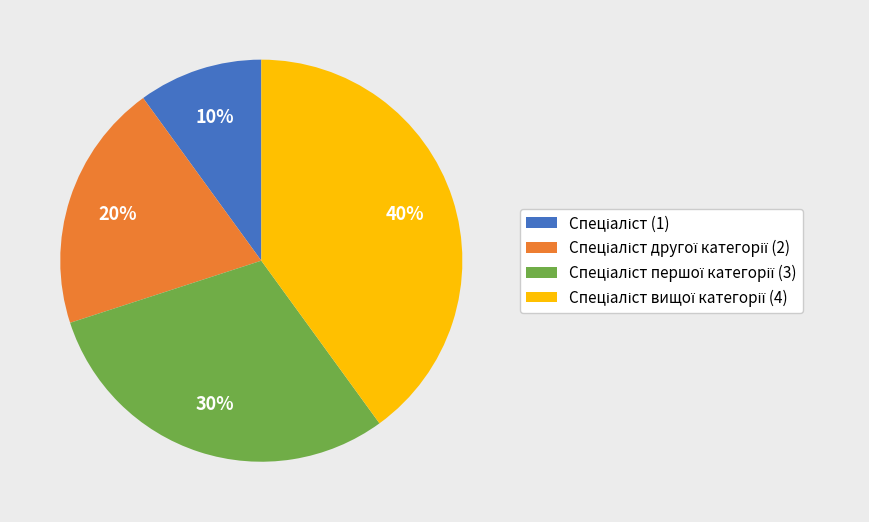

To the nearest percent, what is the difference between the largest and smallest slice percentages?

30%